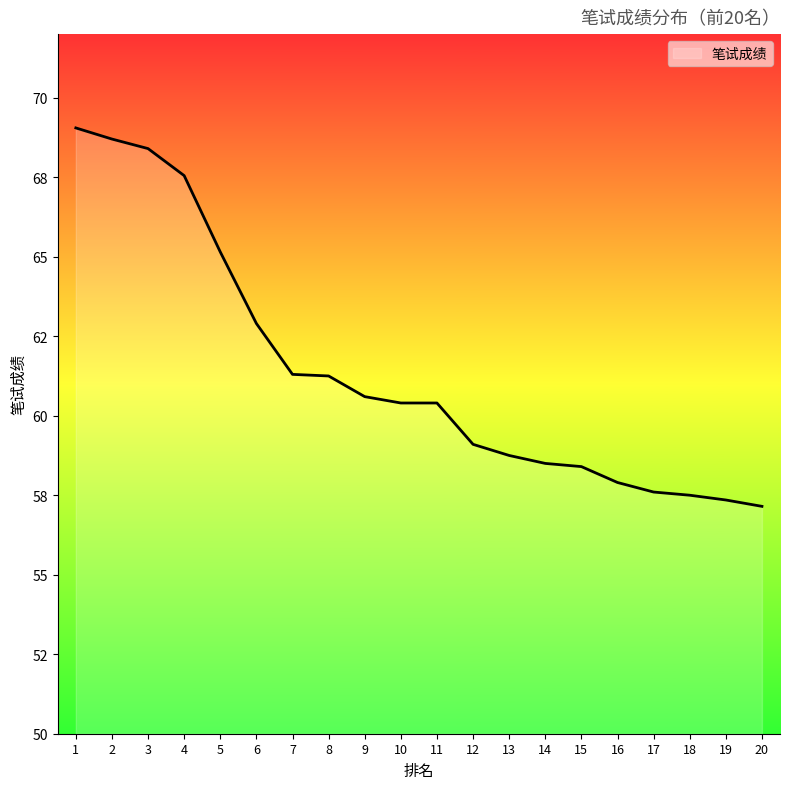

What is the value of the 12th point from the left?

59.1